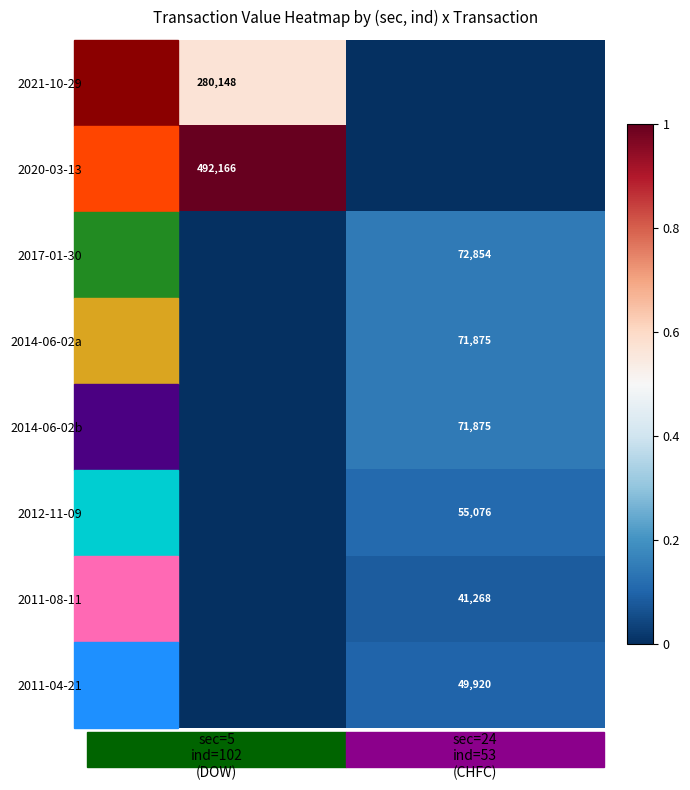

Which category has the highest value in the 2011-08-11 series?

sec=24 ind=53 (CHFC)